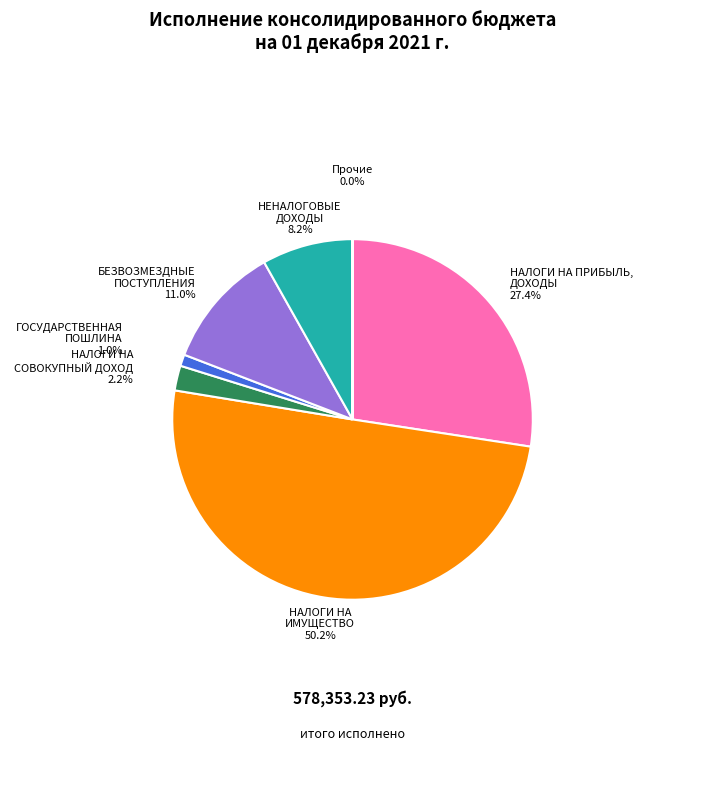

Which category has the biggest portion of the pie?

НАЛОГИ НА ИМУЩЕСТВО